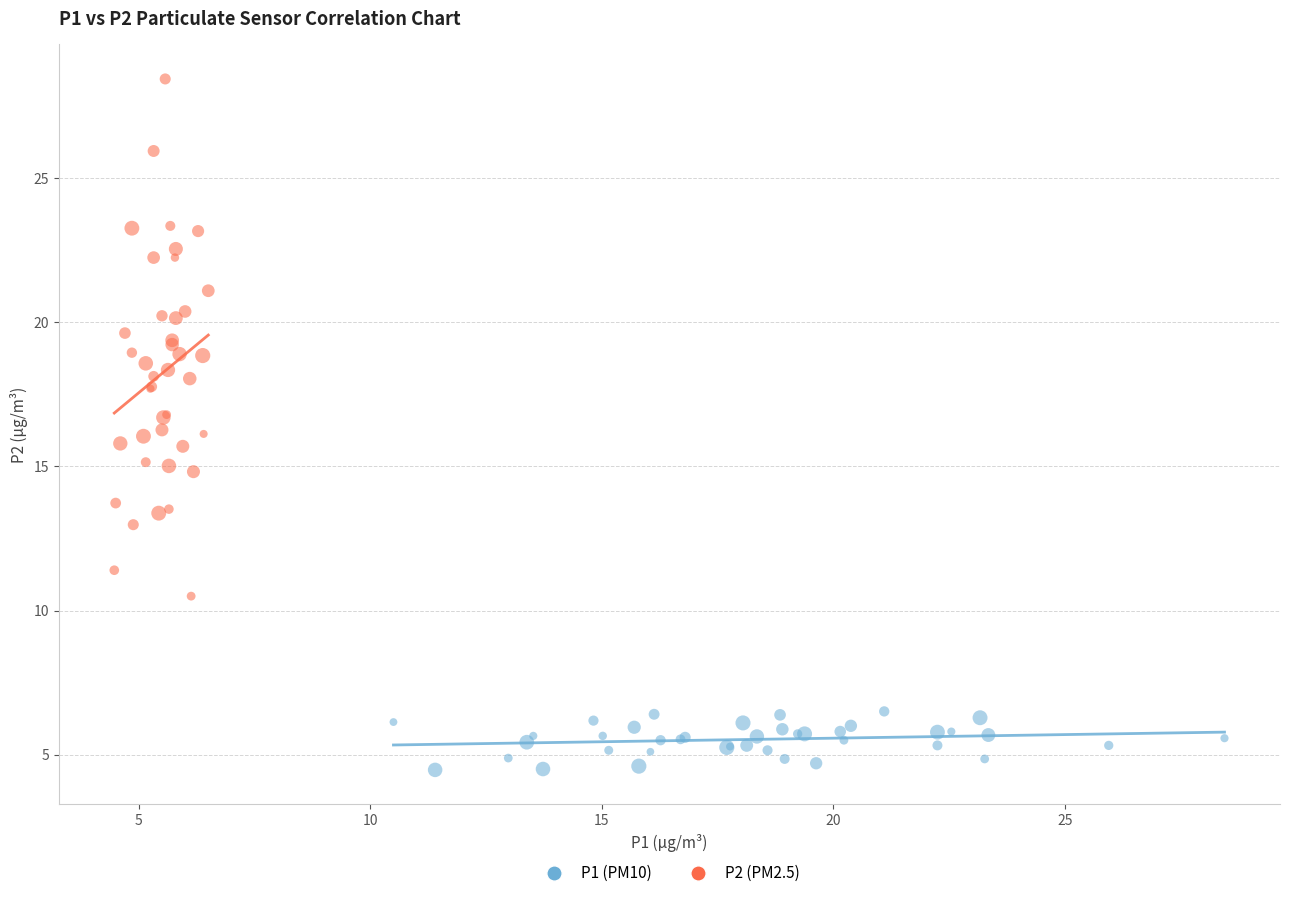

What are all the series names shown in the legend?

P1 (PM10), P2 (PM2.5)